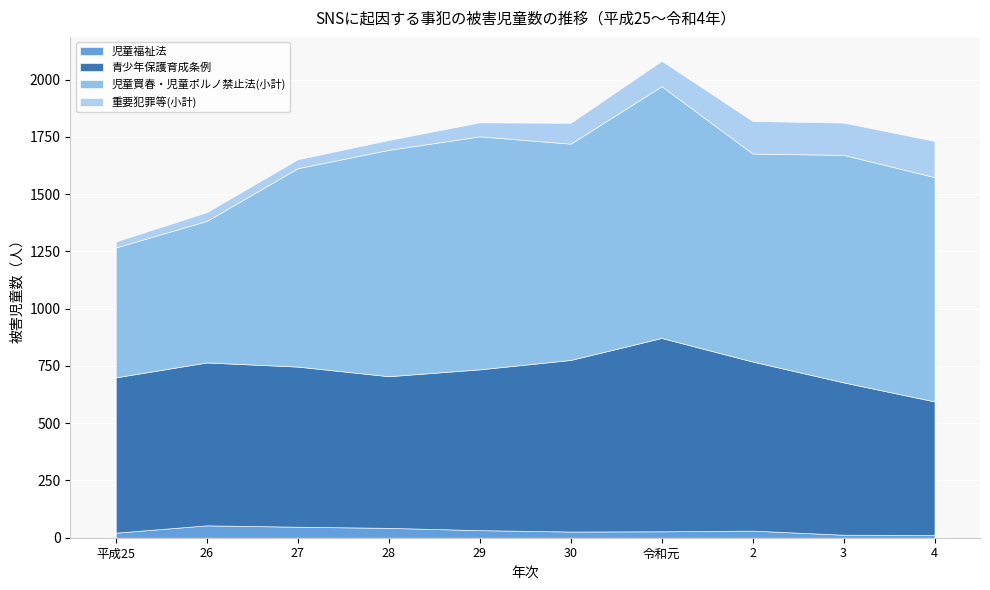

What is the smallest value displayed?

12